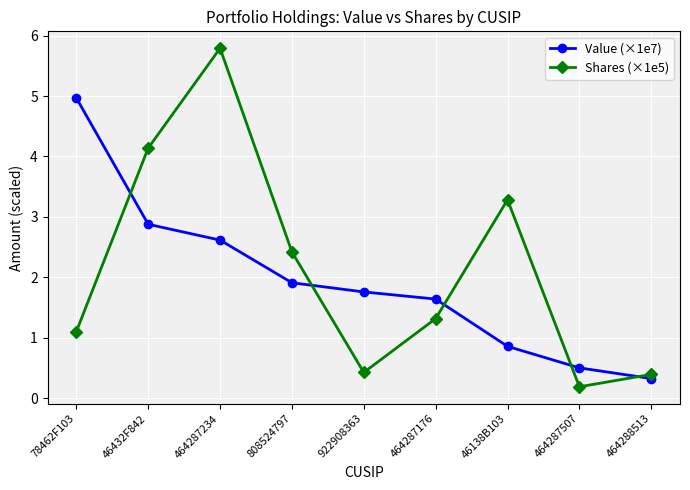

Rank the series by their maximum value, from highest to lowest.

Shares (×1e5), Value (×1e7)